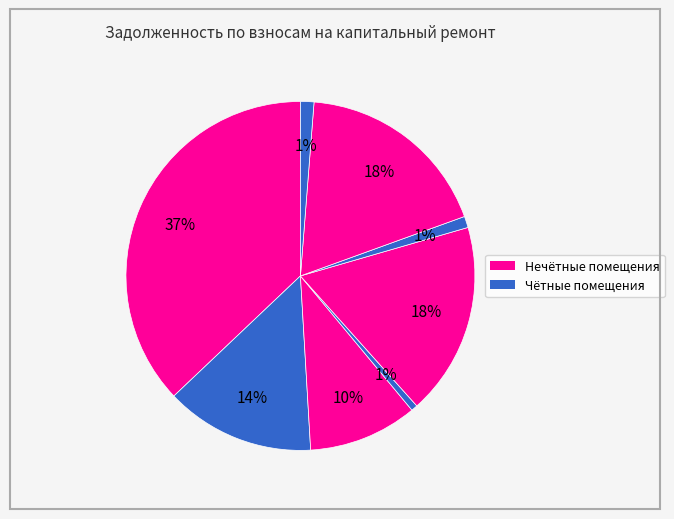

How many segments does this pie chart have?

8